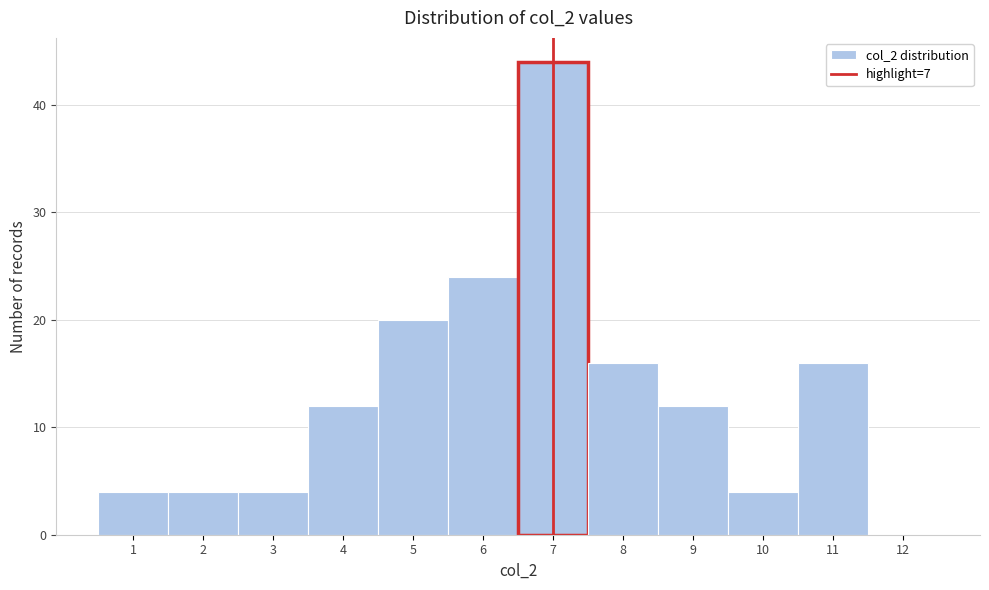

Which range on the x-axis has the tallest bar?

6.5 to 7.5